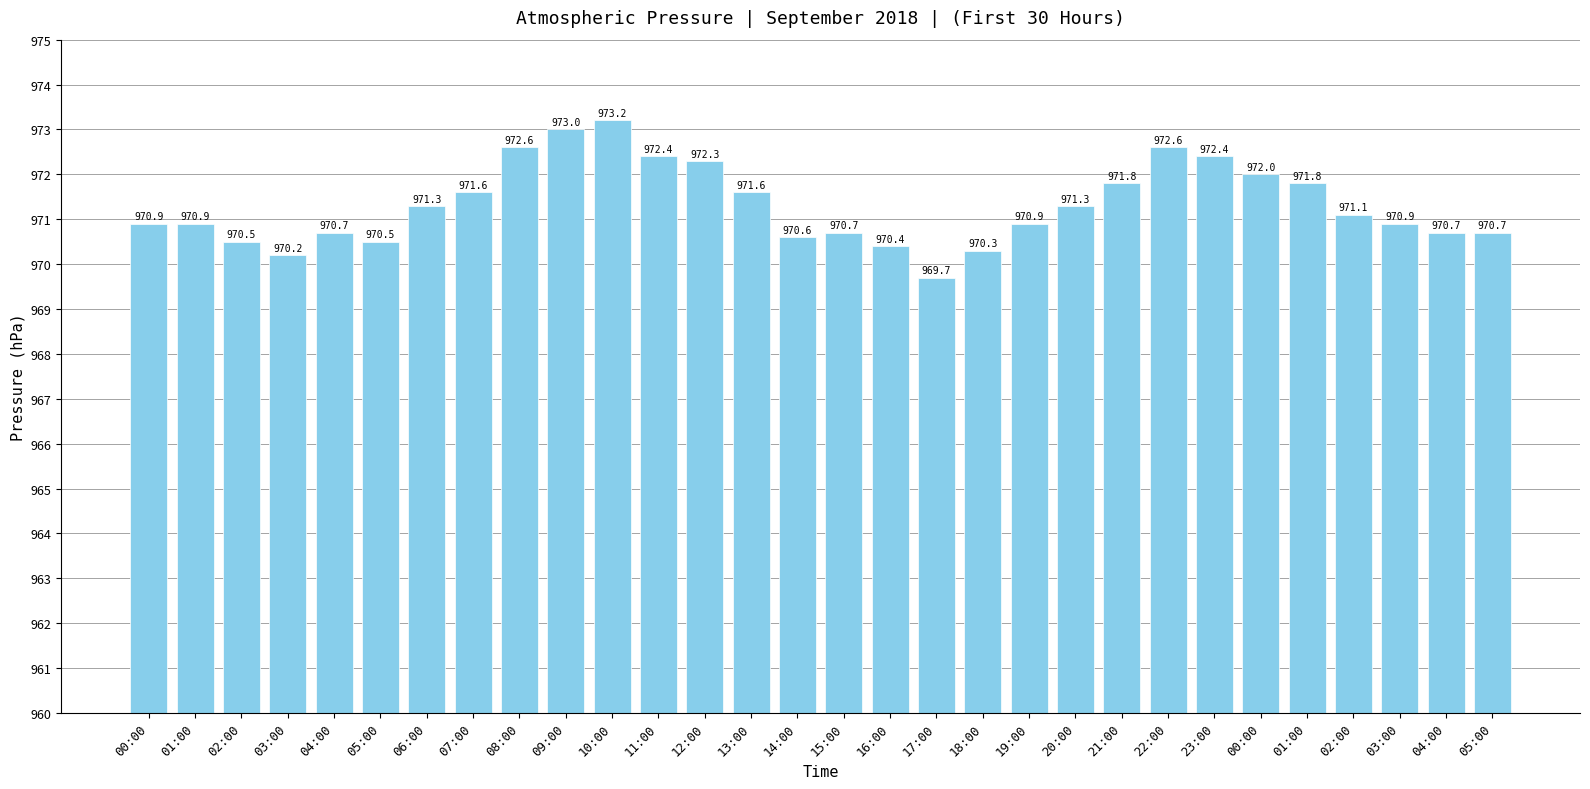

What is the difference between the values at 13:00 and 23:00?

0.8